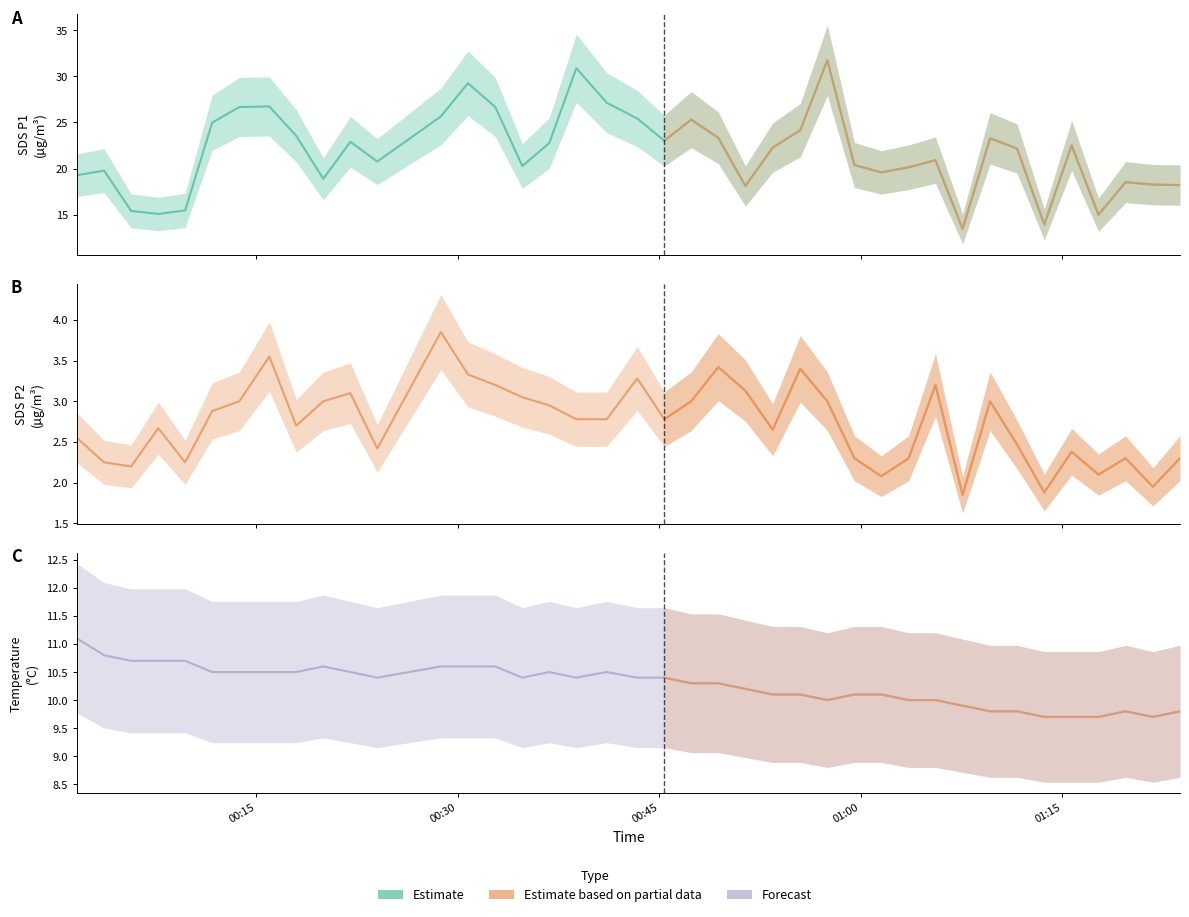

What is the difference between the maximum and minimum values in the Temp series?

1.4